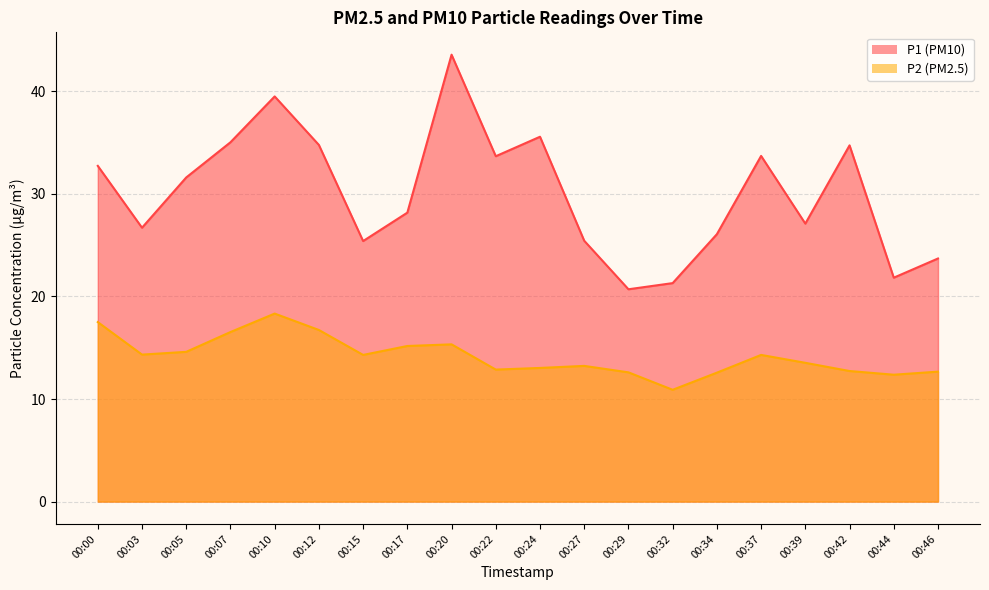

Reading left to right, what are all the values shown in this chart?

P1: 00:00=32.7	00:03=26.7	00:05=31.6	00:07=35.0	00:10=39.5	00:12=34.8	00:15=25.4	00:17=28.2	00:20=43.6	00:22=33.7	00:24=35.6	00:27=25.4	00:29=20.7	00:32=21.3	00:34=26.1	00:37=33.7	00:39=27.1	00:42=34.7	00:44=21.8	00:46=23.7
P2: 00:00=17.5	00:03=14.3	00:05=14.6	00:07=16.5	00:10=18.3	00:12=16.7	00:15=14.3	00:17=15.2	00:20=15.3	00:22=12.9	00:24=13.0	00:27=13.2	00:29=12.6	00:32=10.9	00:34=12.6	00:37=14.3	00:39=13.5	00:42=12.7	00:44=12.4	00:46=12.7